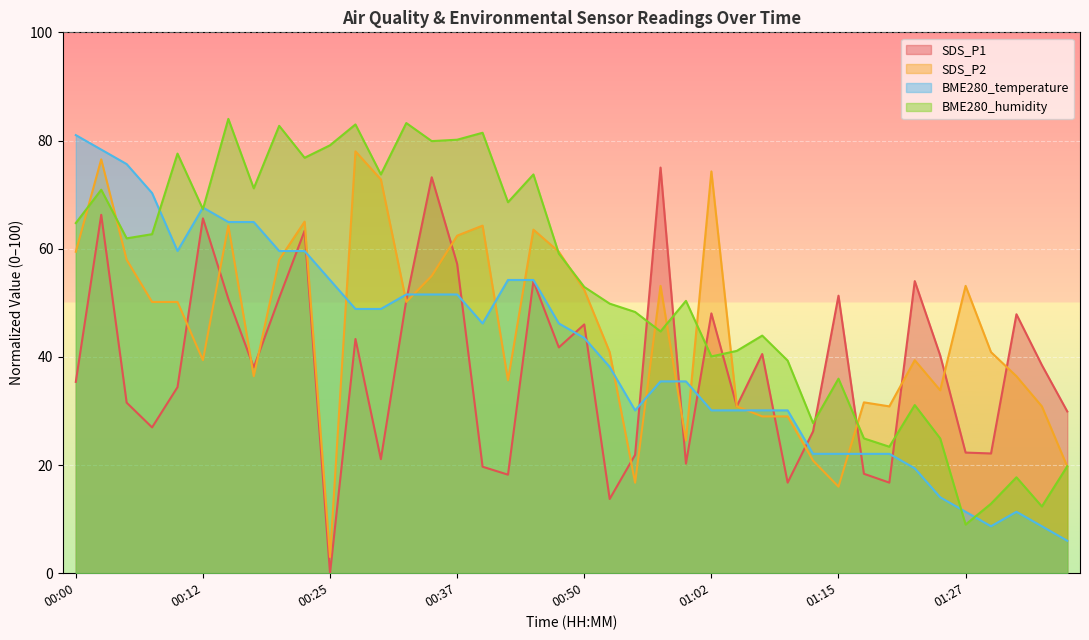

At which category does the chart reach its peak across all series?

00:15